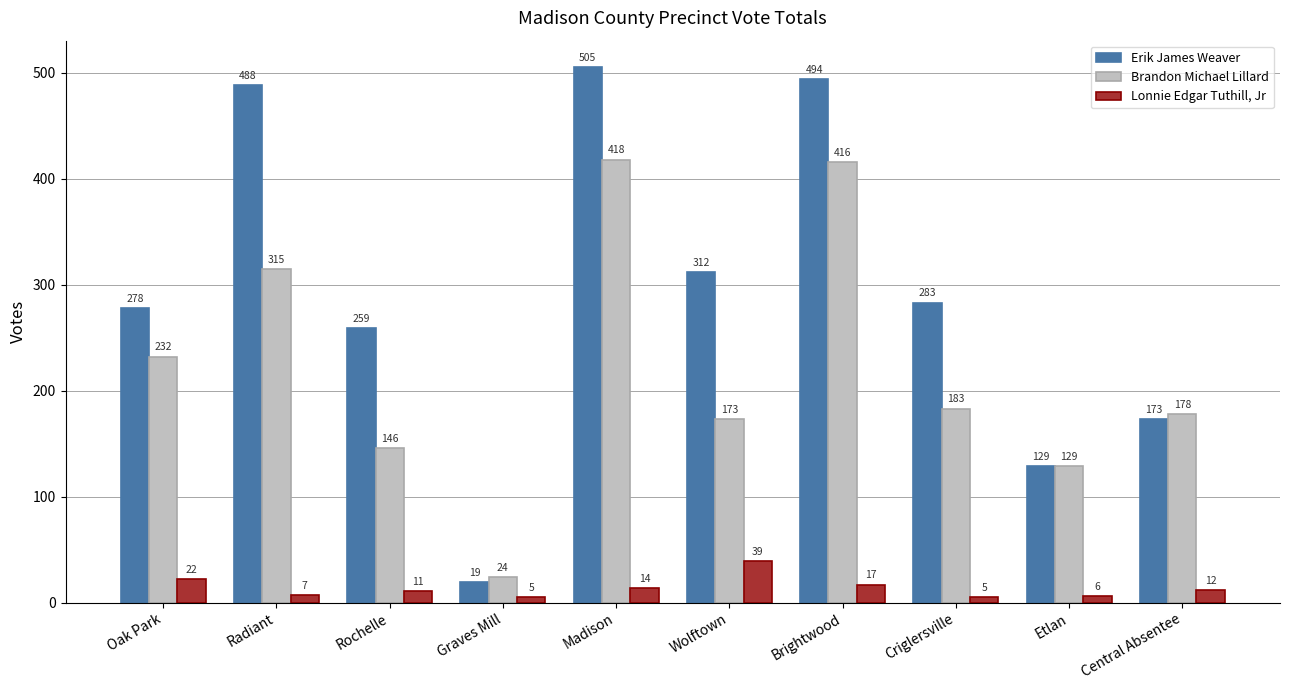

True or false: Brandon Michael Lillard has a value of 315 at Radiant.

True